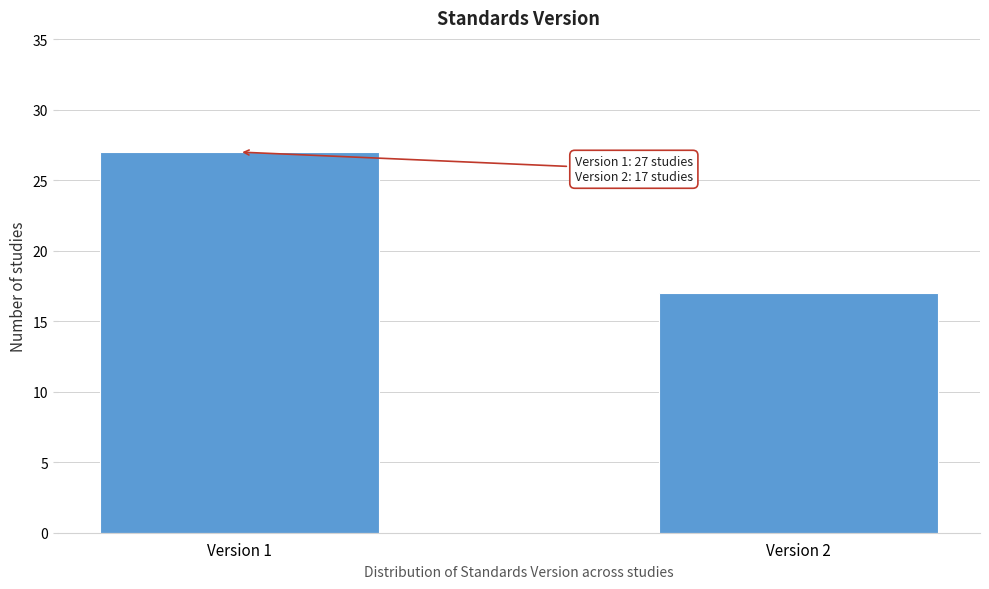

Reading left to right, transcribe all the data shown in this chart.

27	17